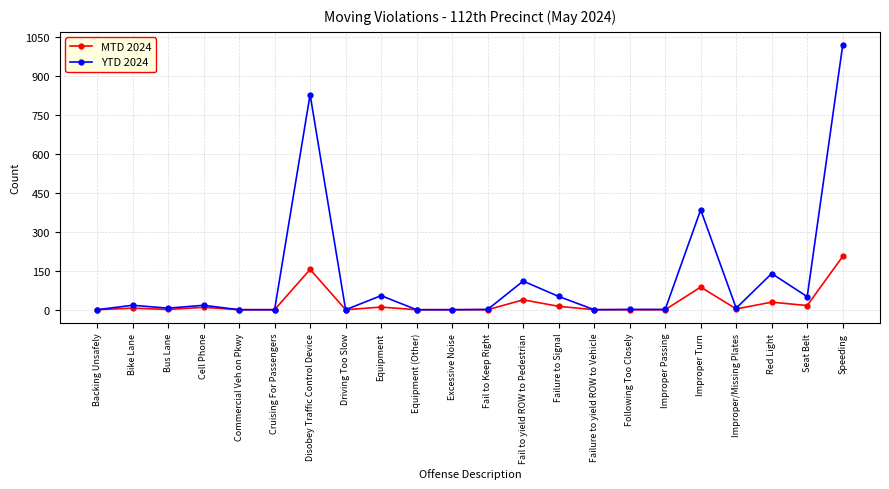

How many data points in MTD 2024 are less than 3?

11